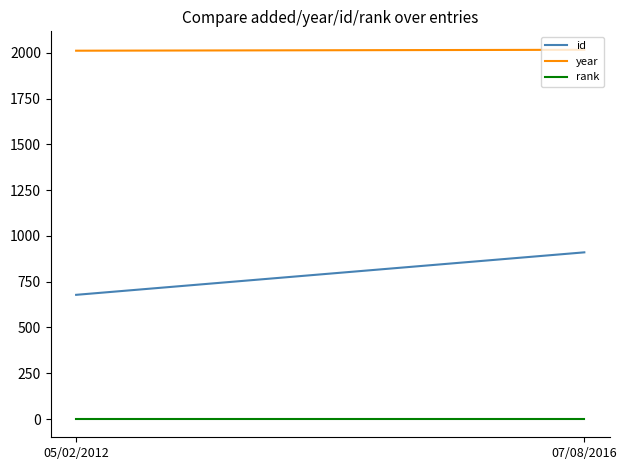

List the series in order of their peak value, highest first.

year, id, rank